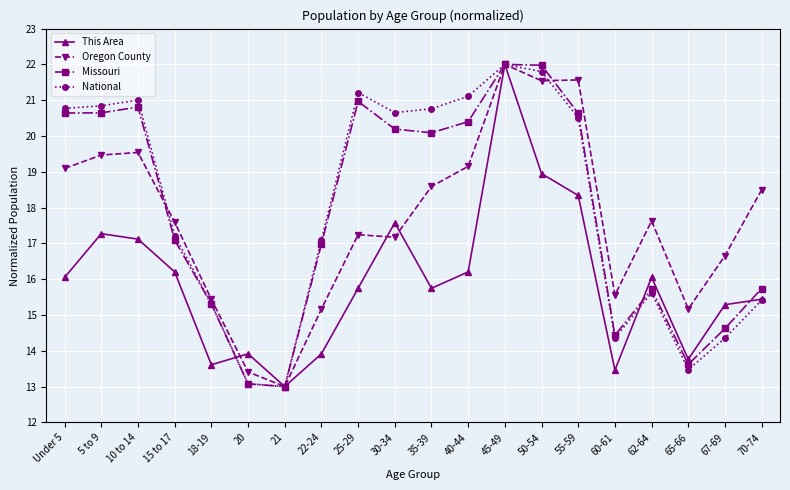

At which label does National reach its peak?

45-49